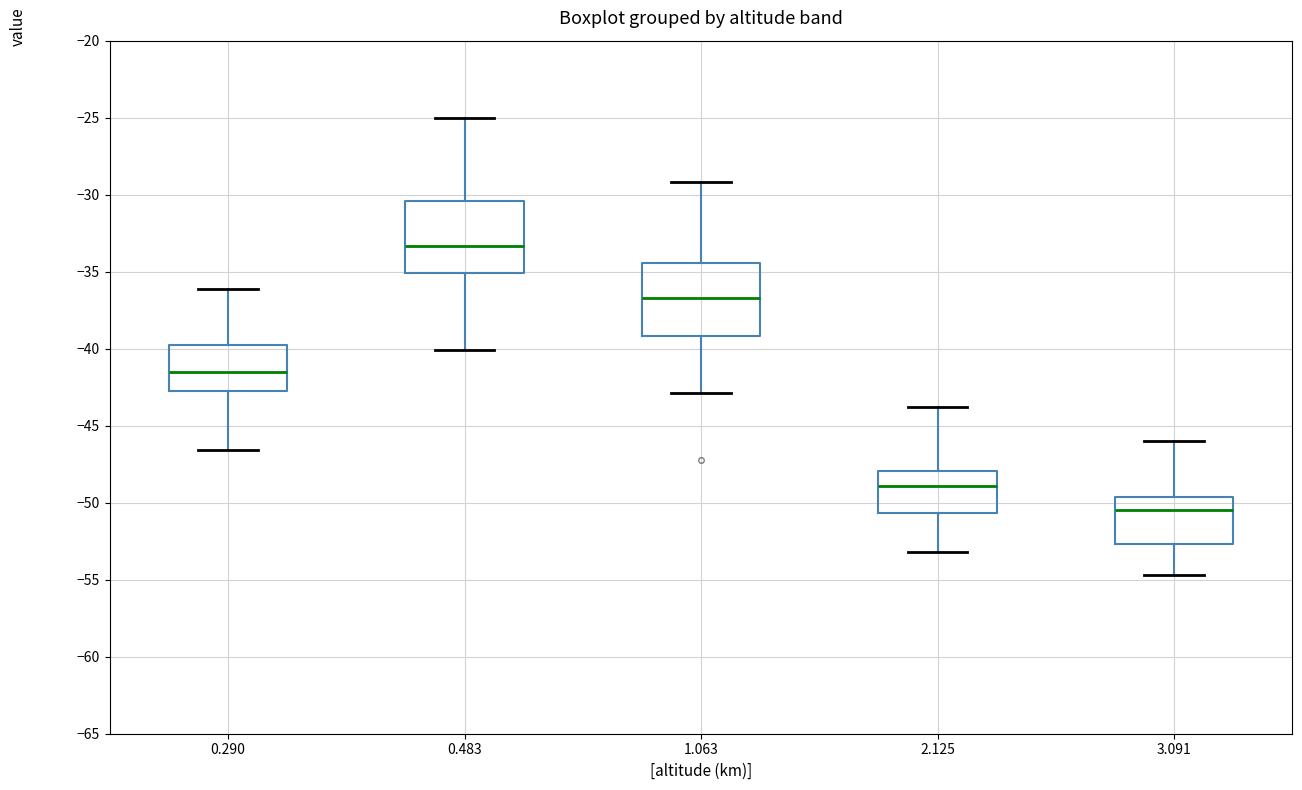

Where does the lower whisker of the box at x = 0.290 end on the y-axis? The values are not printed on the chart, so give them approximately, as read against the axis.

-46.5